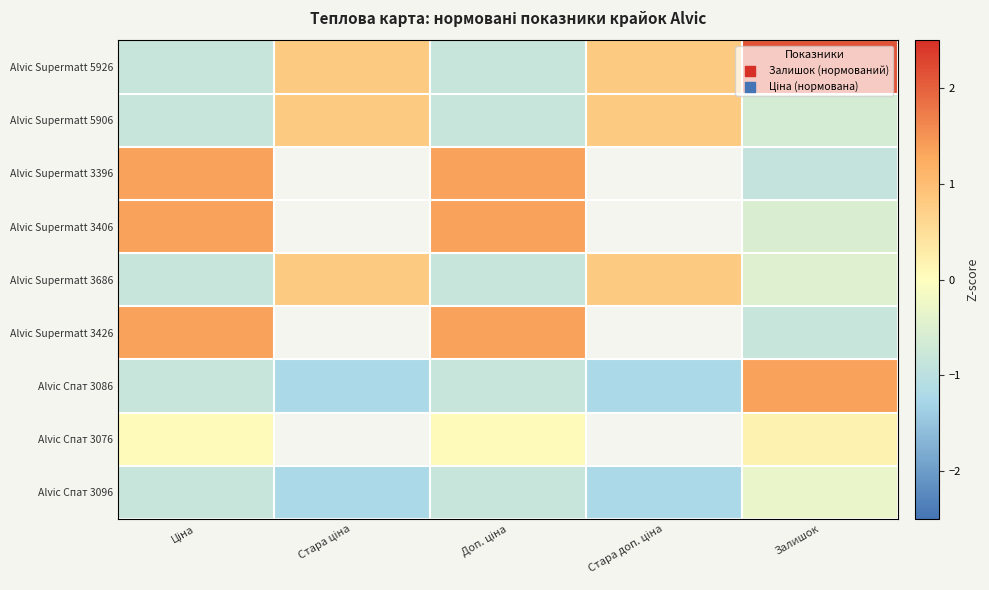

At which label is Alvic Supermatt 3406 closest to 0?

Залишок